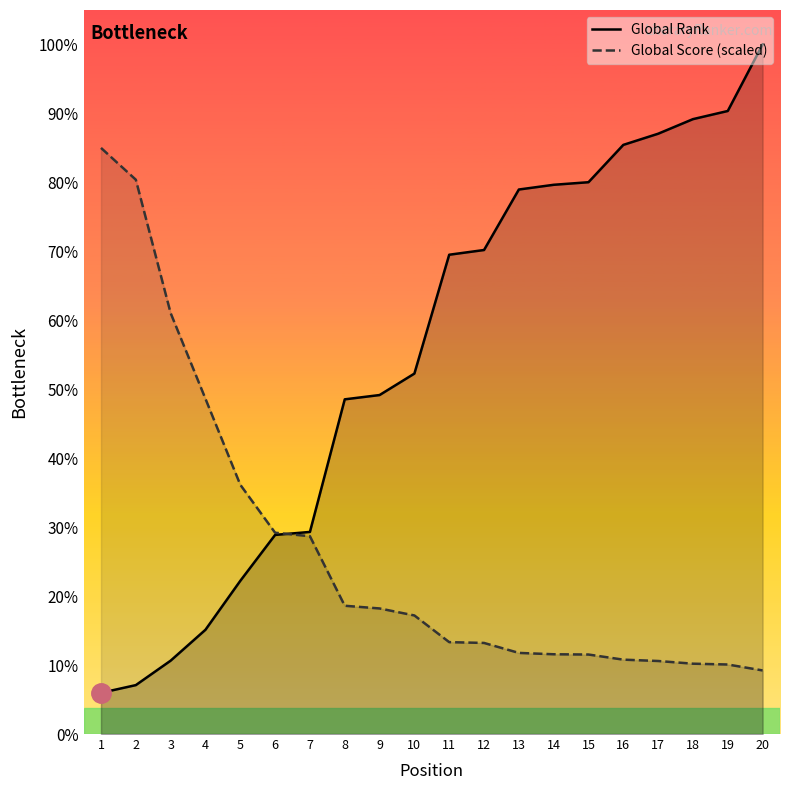

What are all the series names shown in the legend?

Global Rank, Global Score (scaled)